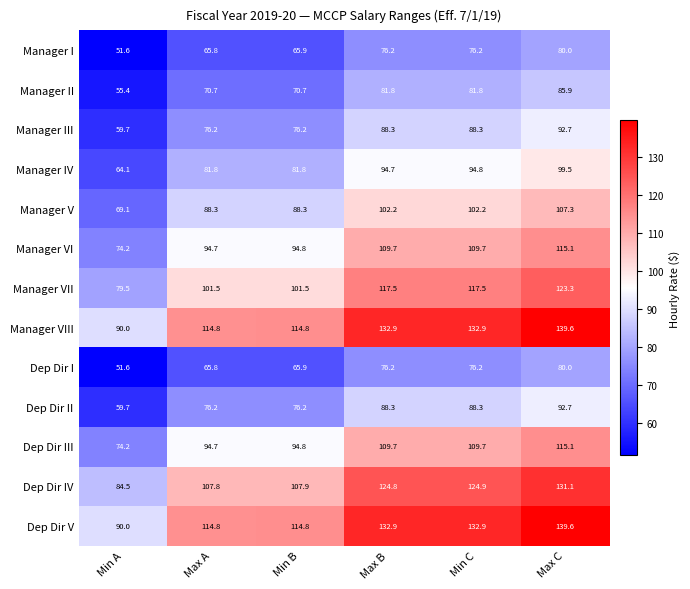

What is the maximum value shown in the chart?

139.6